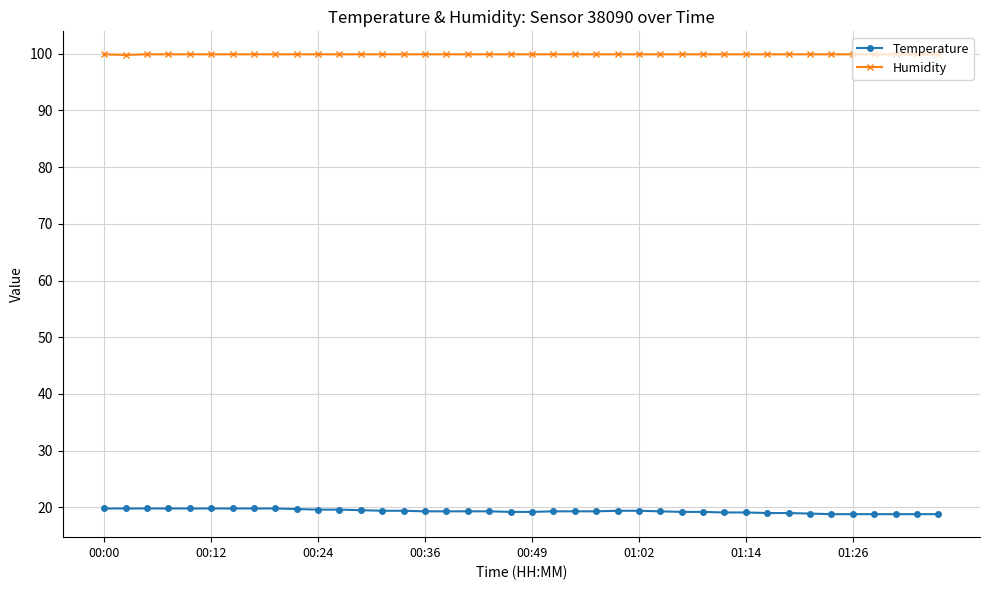

What is the value of the Temperature point at the 8th from the left?

19.8